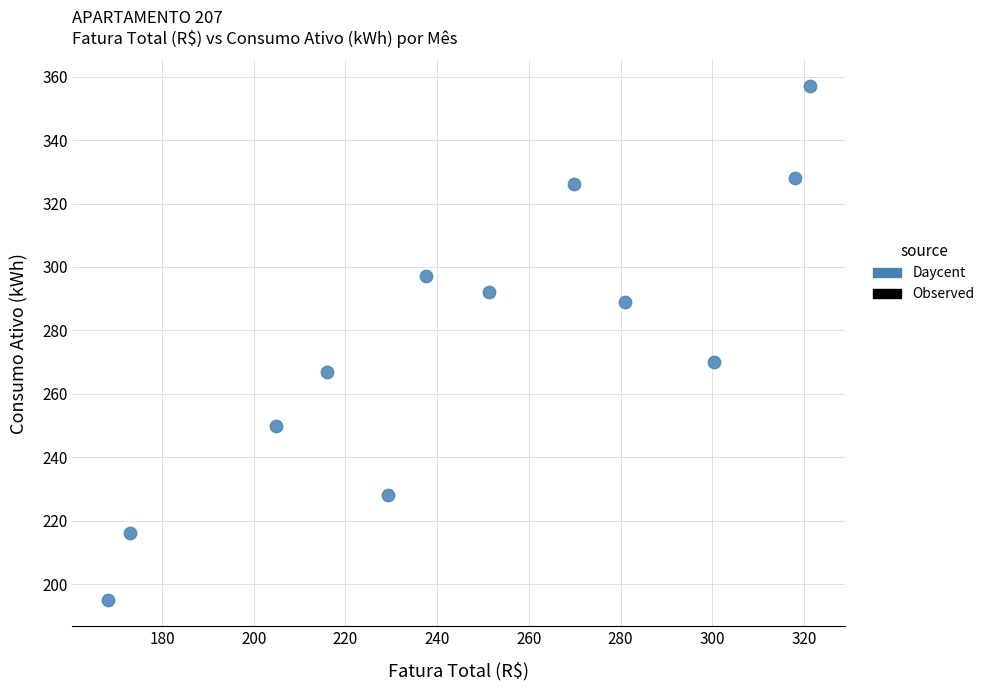

What Y value in the scatter plot is closest to 276?

270